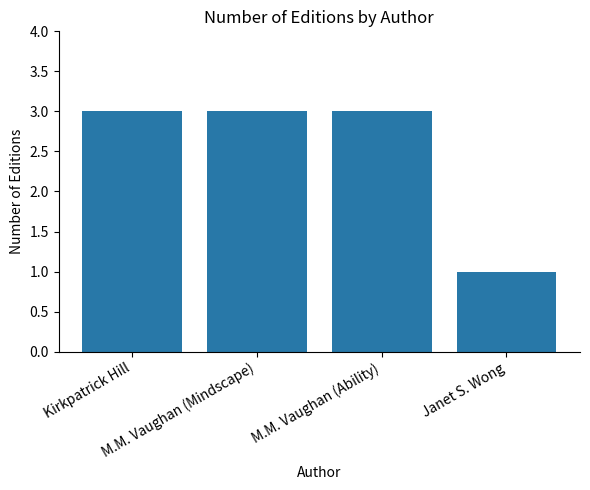

What is the sum of all values?

10